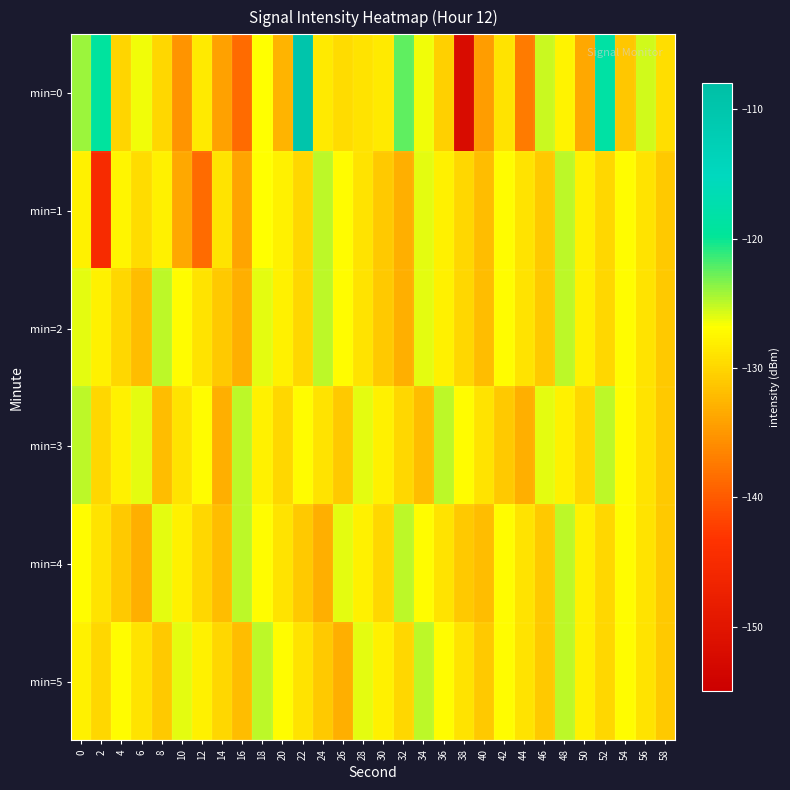

Count the number of data series in this chart.

6